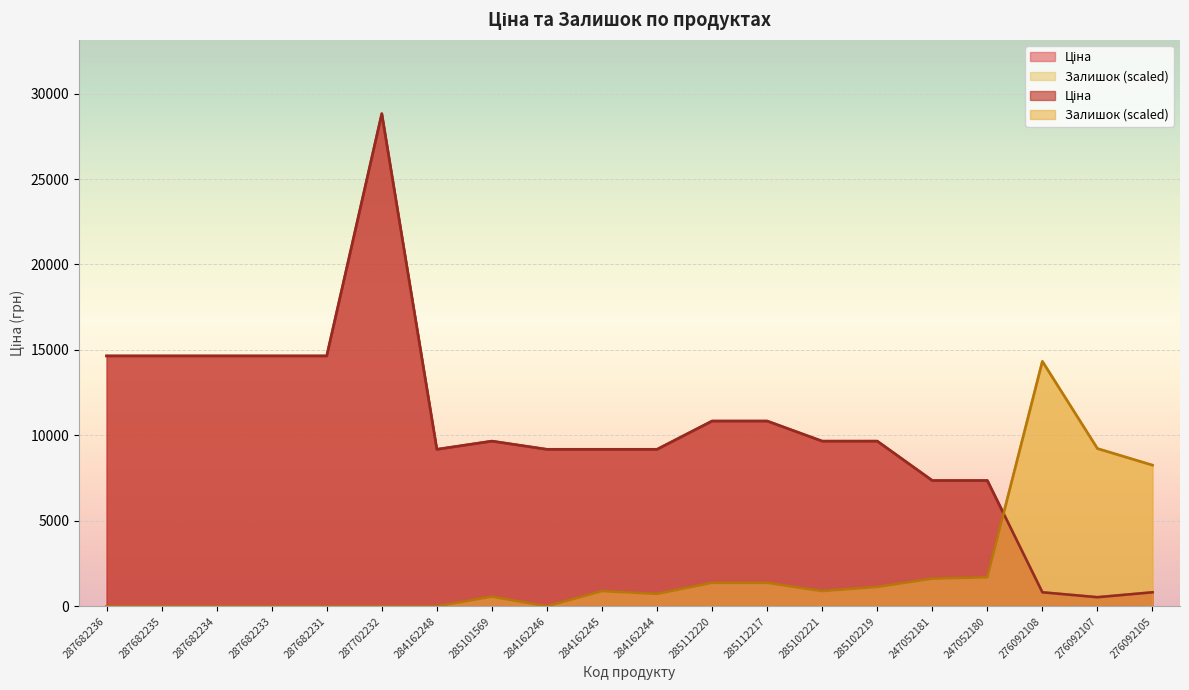

Reading right to left, transcribe all the data shown in this chart.

Ціна: 822.0	534.3	822.0	7360.2	7360.2	9664.7	9664.7	10840.1	10840.1	9185.1	9185.1	9185.1	9664.7	9185.1	28821.8	14649.6	14649.6	14649.6	14649.6	14649.6
Залишок: 8257.9	9229.4	14329.9	1700.2	1619.2	1133.4	890.6	1376.3	1376.3	728.6	890.6	0.0	566.7	0.0	0.0	0.0	0.0	0.0	0.0	0.0